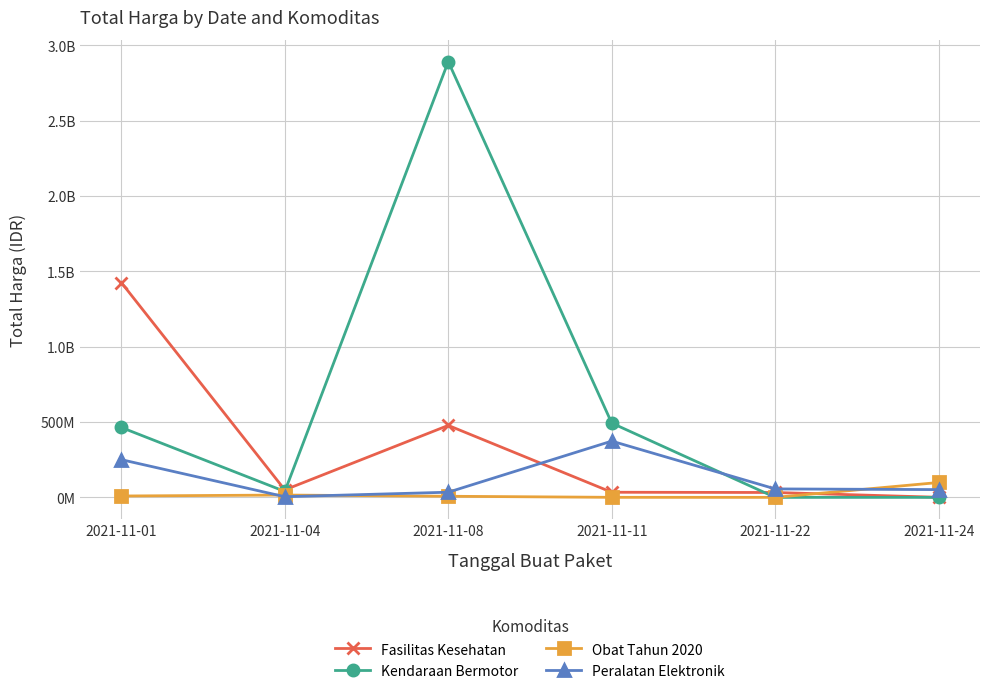

At which label is Fasilitas Kesehatan closest to 713222887?

2021-11-08